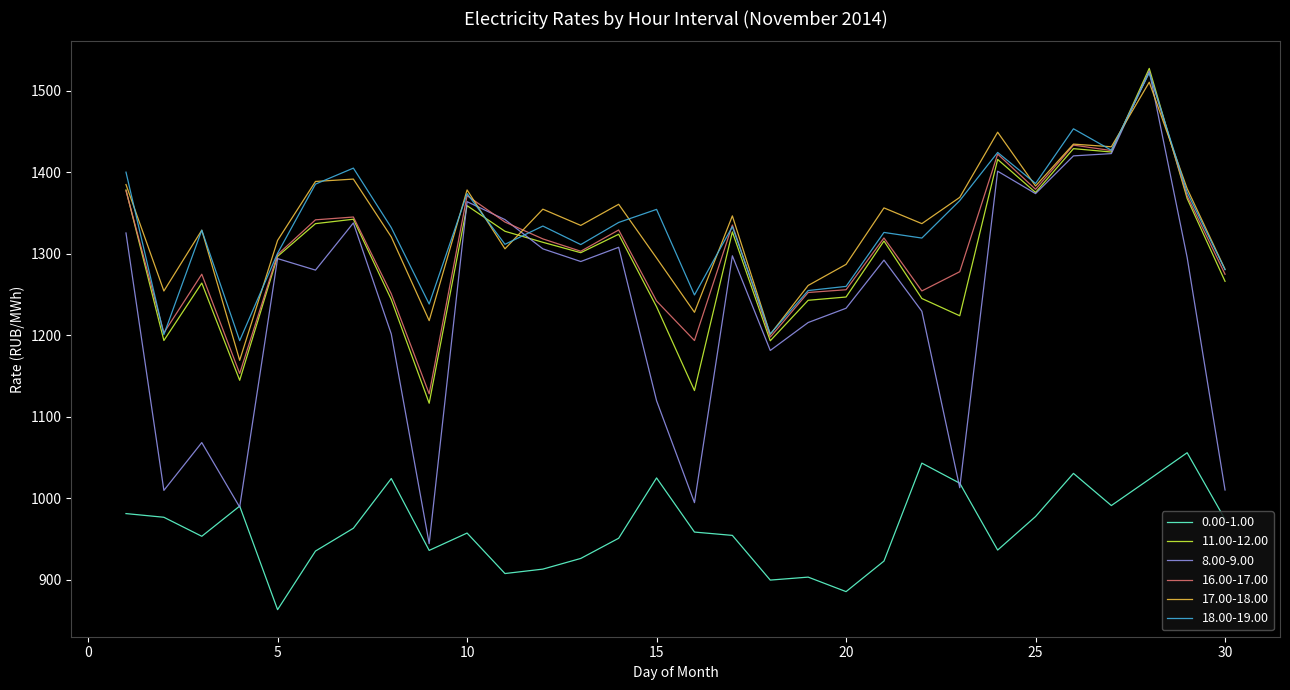

True or false: 11.00-12.00 and 17.00-18.00 cross at least once.

True